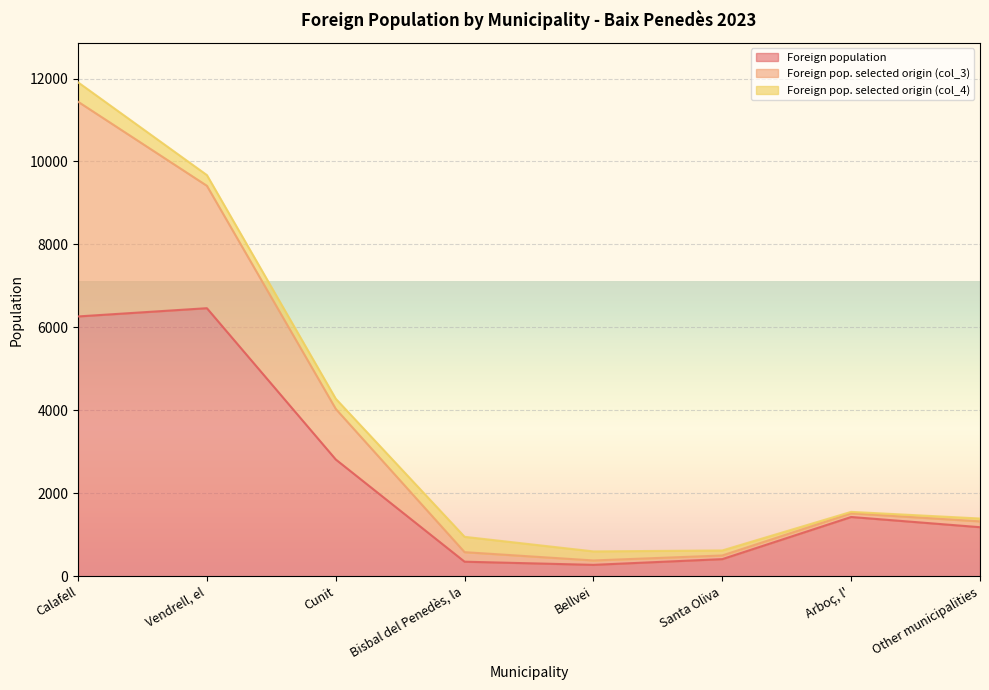

Reading right to left, what are all the values shown in this chart?

Foreign population: 1183	1429	413	275	351	2816	6463	6264
Foreign pop. selected origin (col_3): 141	88	88	106	230	1219	2951	5177
Foreign pop. selected origin (col_4): 68	35	121	218	370	245	258	468